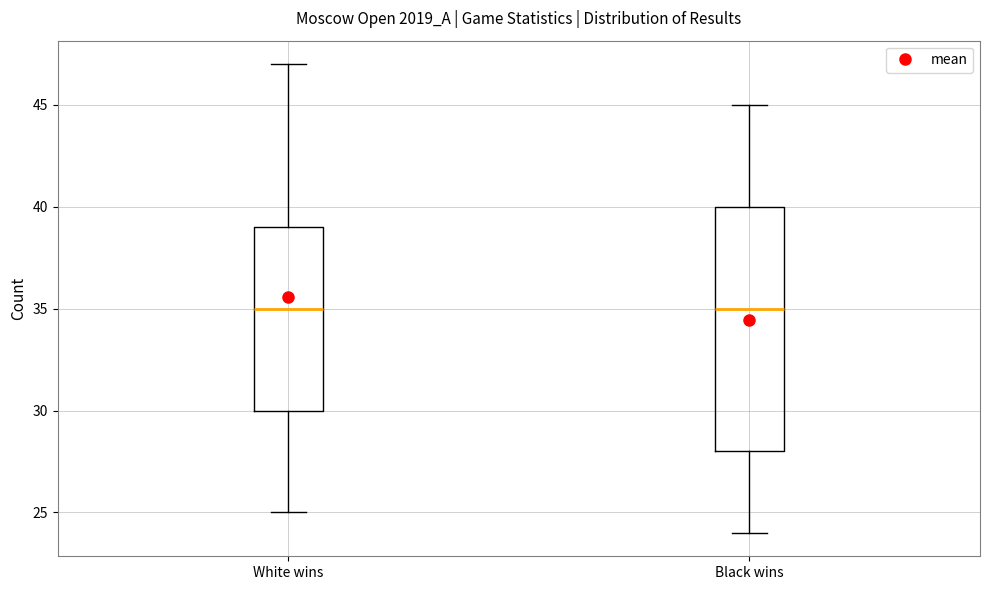

Reading left to right, read every box against the y-axis: the position of its median line, the range the box covers, and the ends of its whiskers. The values are not printed on the chart, so give them approximately, as read against the axis.

White wins: median 35, box 30 to 39, whiskers 25 to 47
Black wins: median 35, box 28 to 40, whiskers 24 to 45